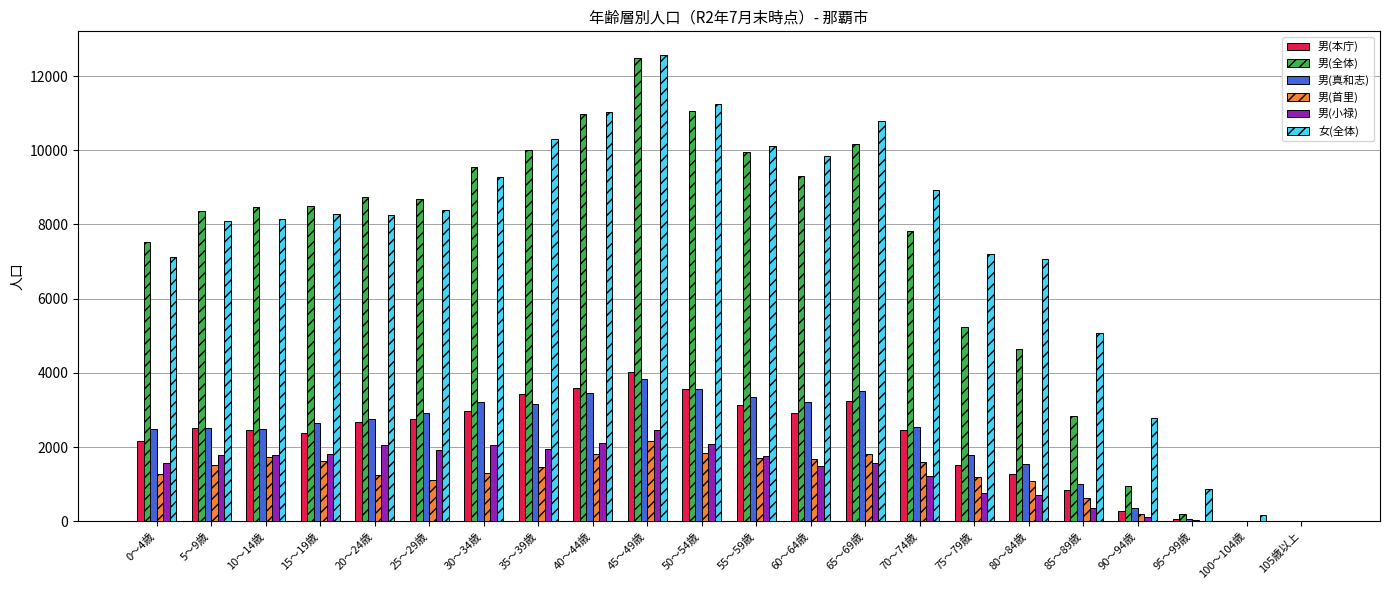

What is the sum of all 男(首里) values?

27120